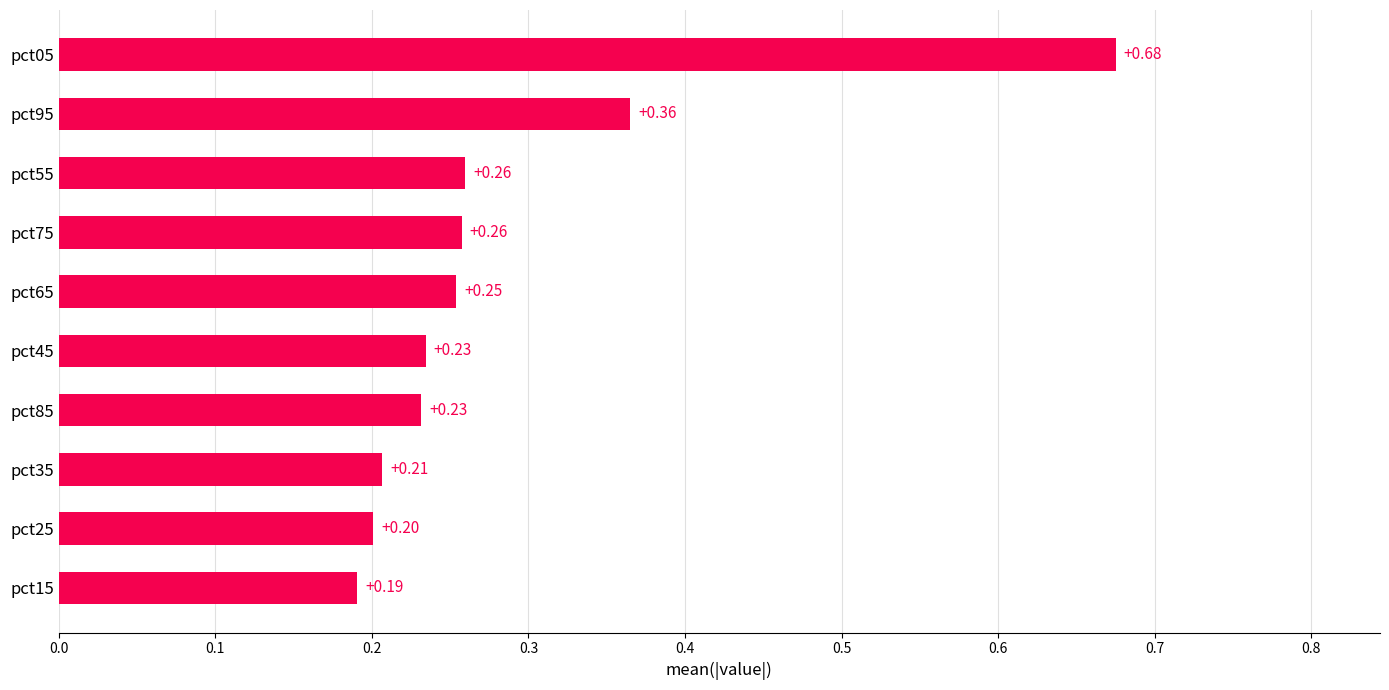

What is the sum of all values?

2.9